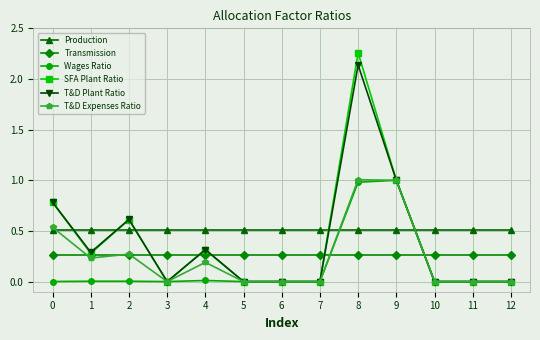

Is the value of T&D Expenses Ratio at 7 greater than the value of SFA Plant Ratio at 9?

No